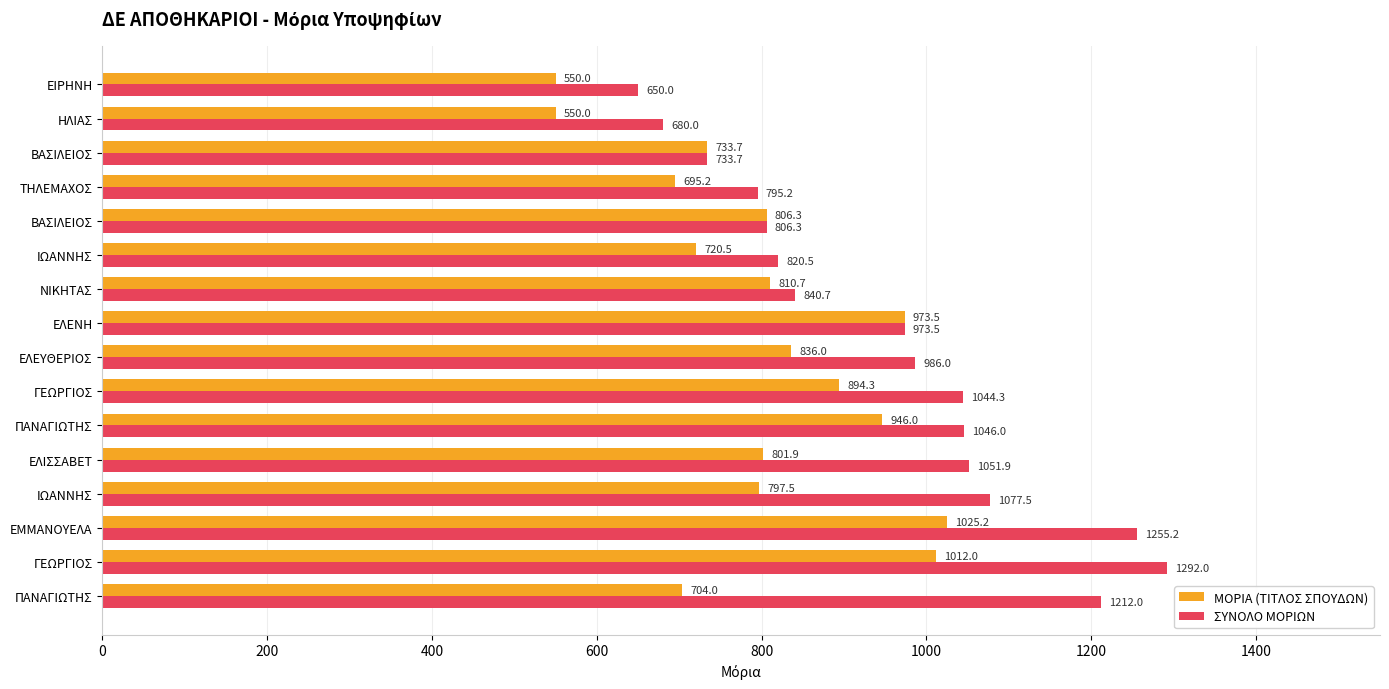

What is the maximum value shown in the chart?

1292.0